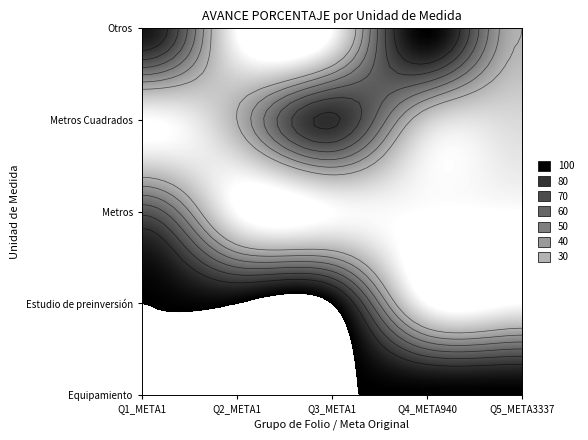

What is the average value of the Estudio de preinversión series?

60